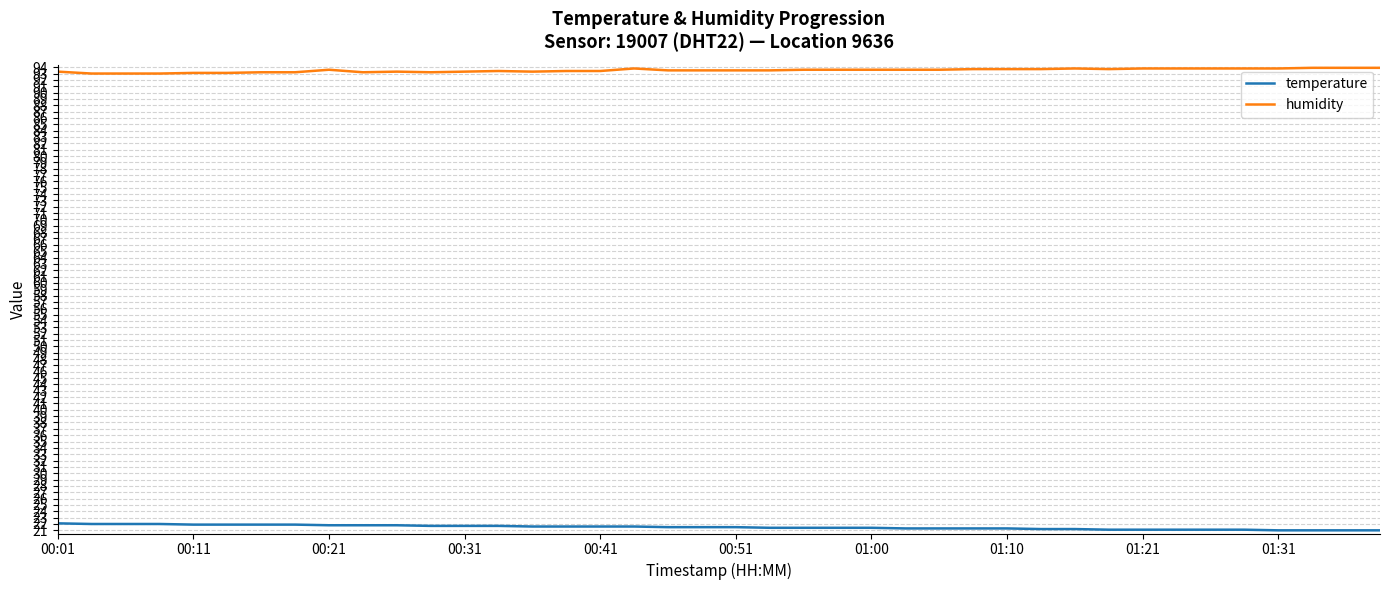

Which series has the largest total across all categories?

humidity